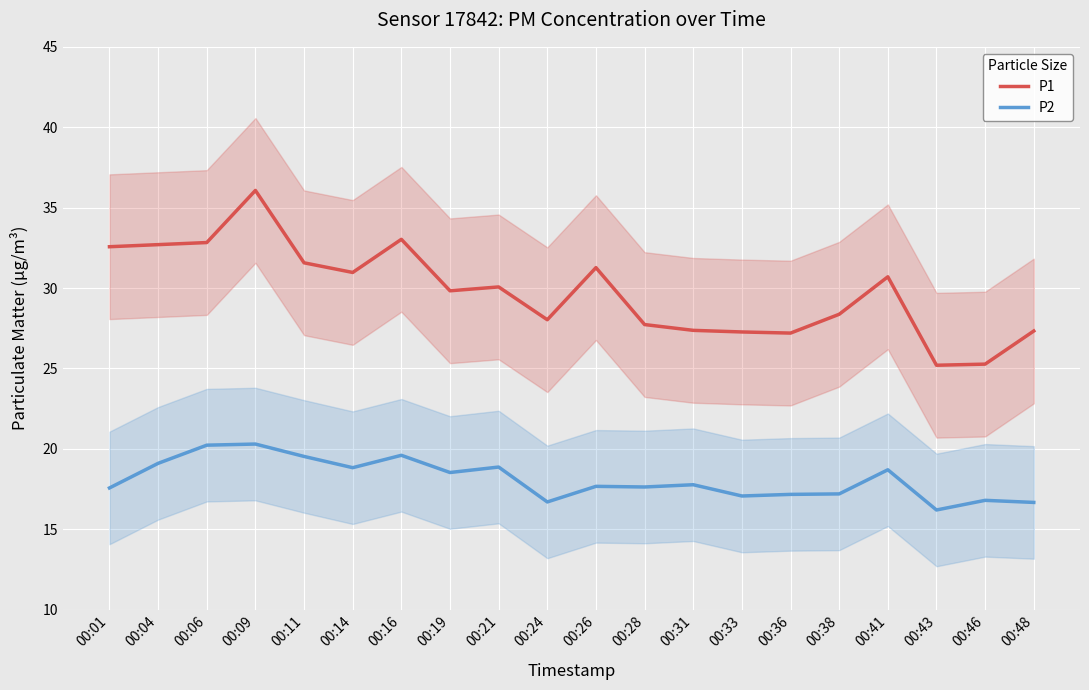

What is the minimum value shown in the chart?

16.2